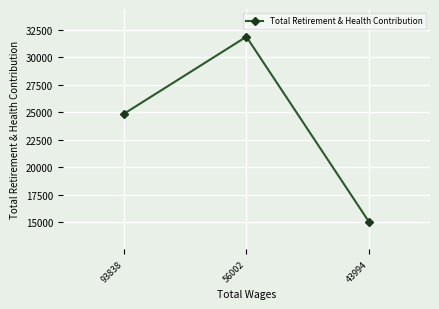

How many data points are less than 24863?

1